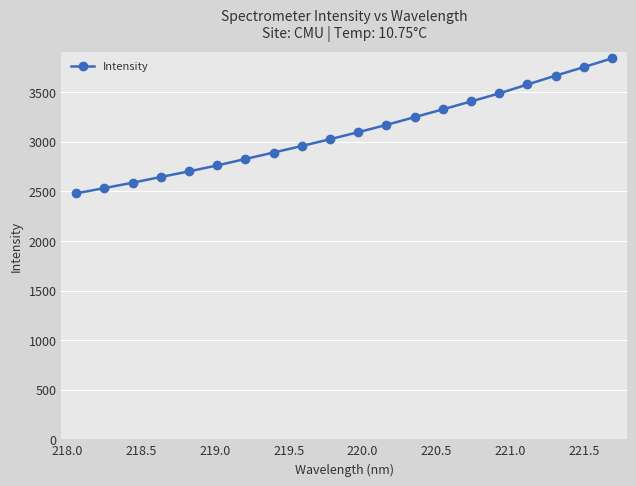

What is the greatest value displayed?

3841.6